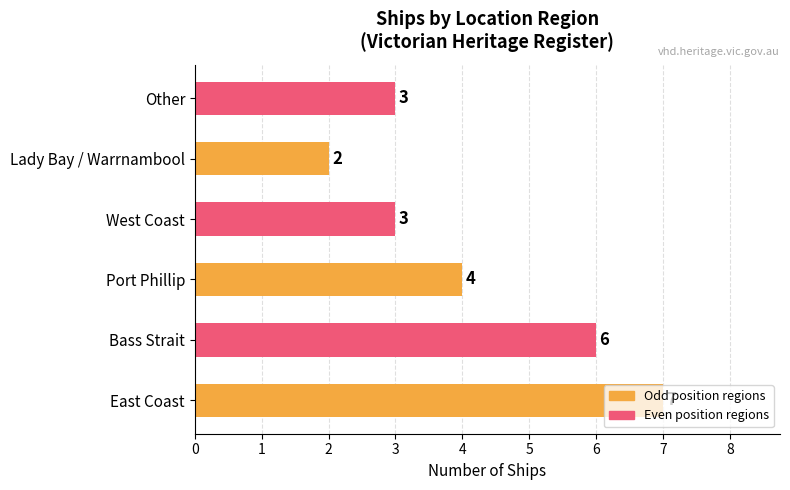

The value at East Coast is 7. True or false?

True